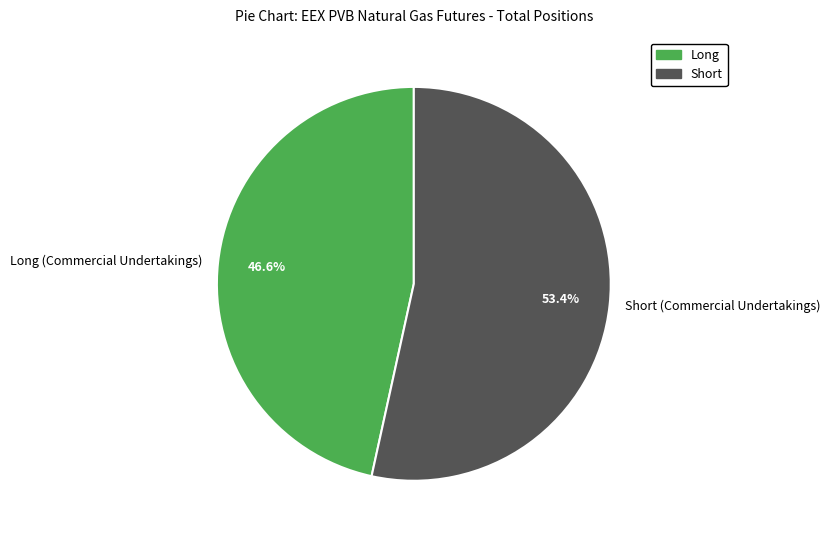

How many segments does this pie chart have?

2